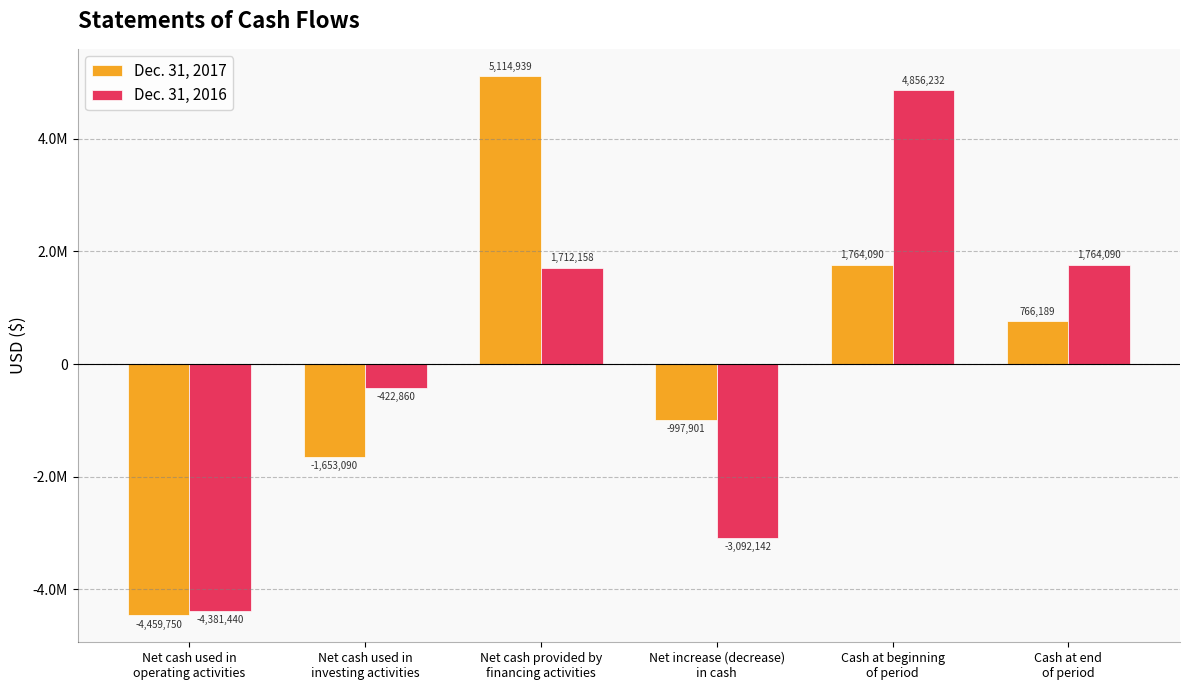

What is the average value of the Dec. 31, 2017 series?

89080